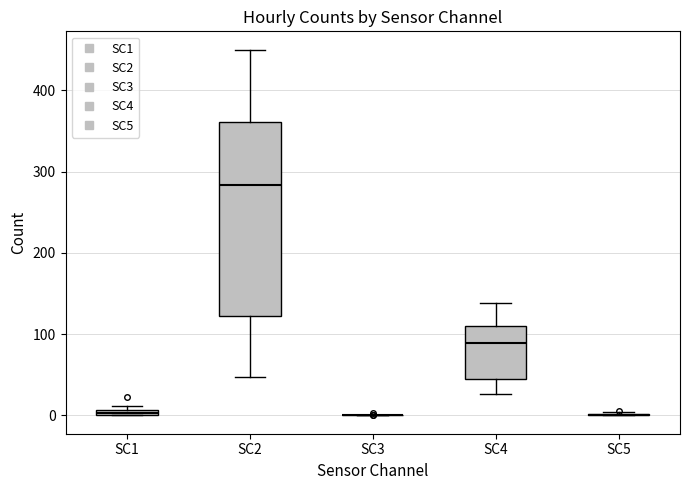

Where is the lower edge of the box for SC1 on the y-axis? The values are not printed on the chart, so give them approximately, as read against the axis.

0